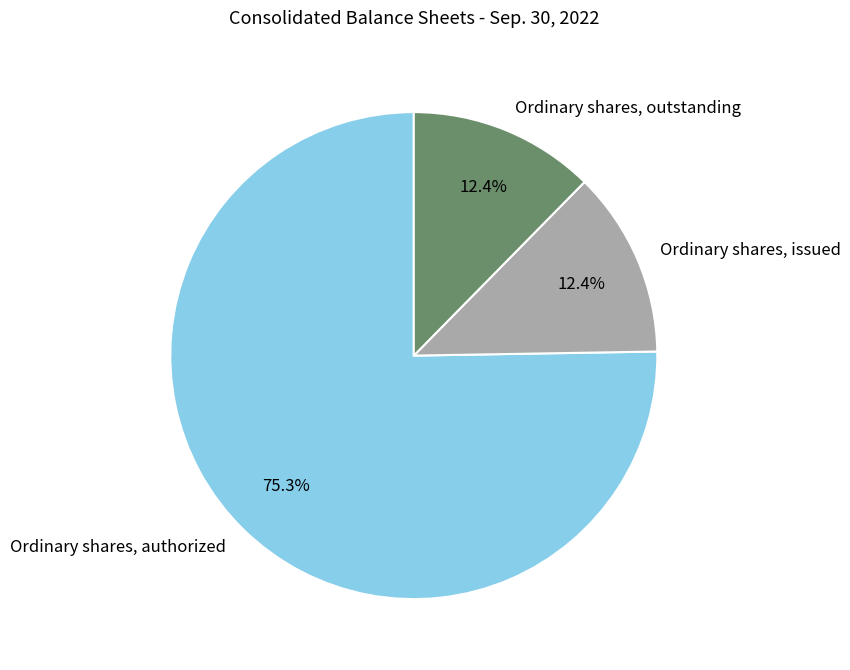

What is the ratio of the value at Ordinary shares, issued to the value at Ordinary shares, outstanding?

1.0